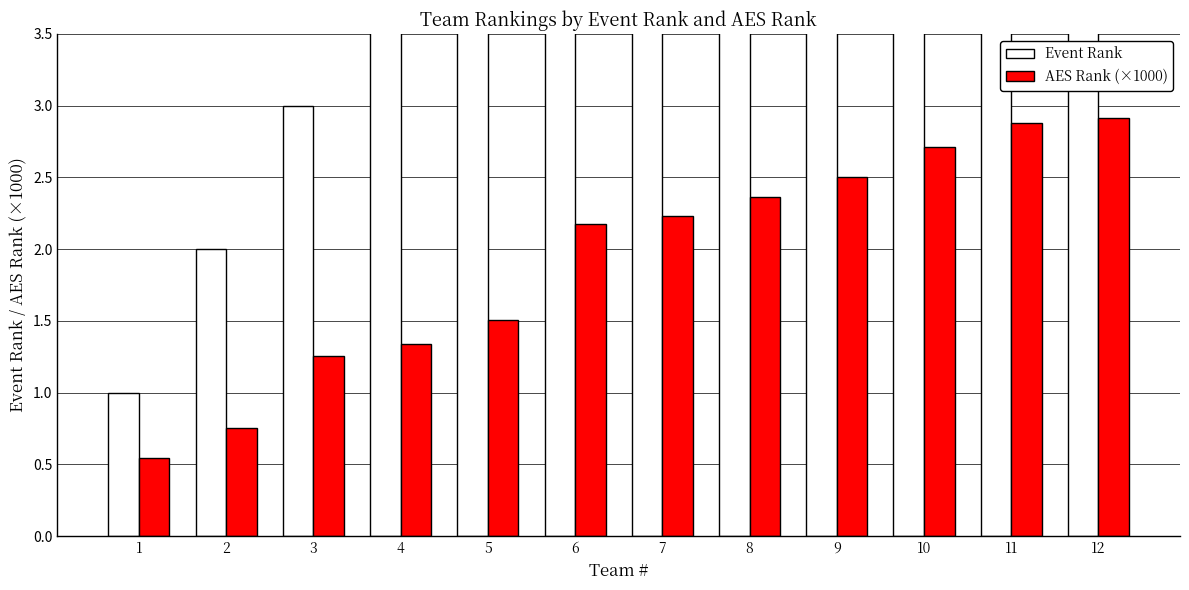

What is the smallest value displayed?

0.5